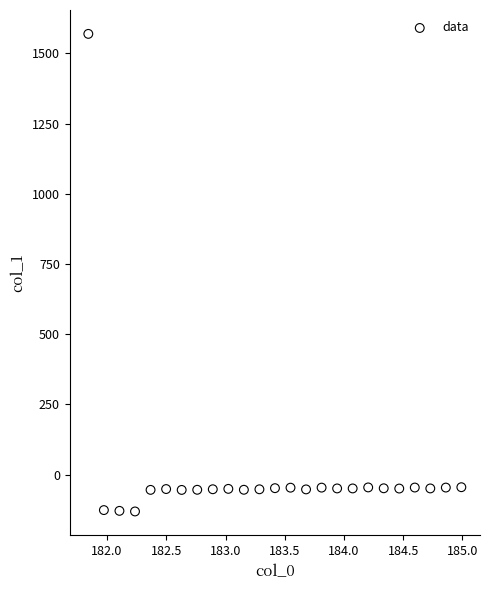

What is the range of X values (max minus min)?

3.1